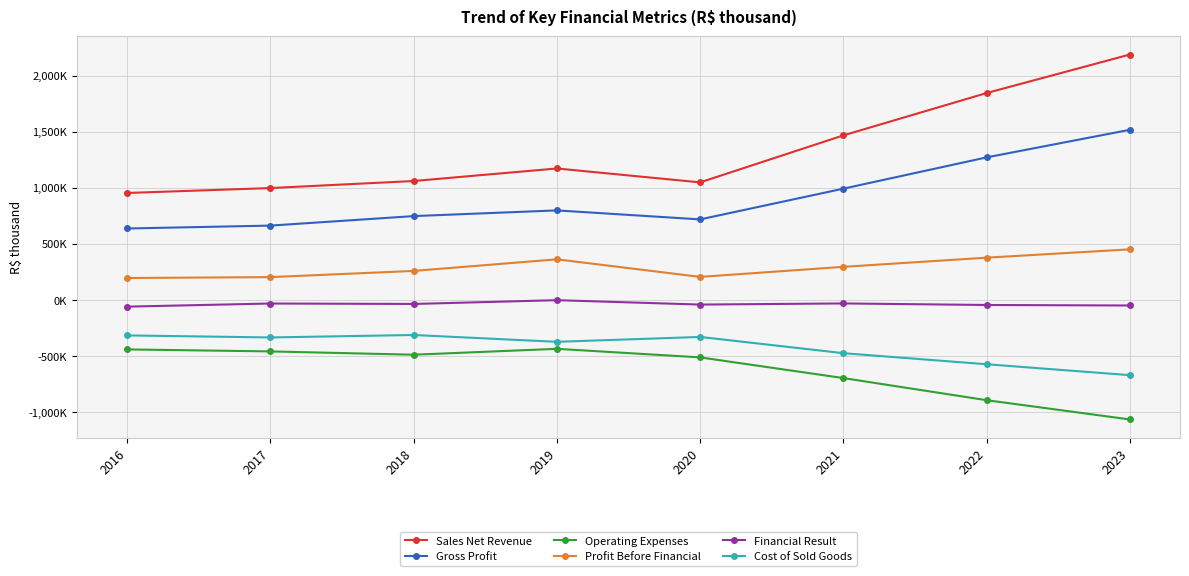

What is the minimum value shown in the chart?

-1065464.6